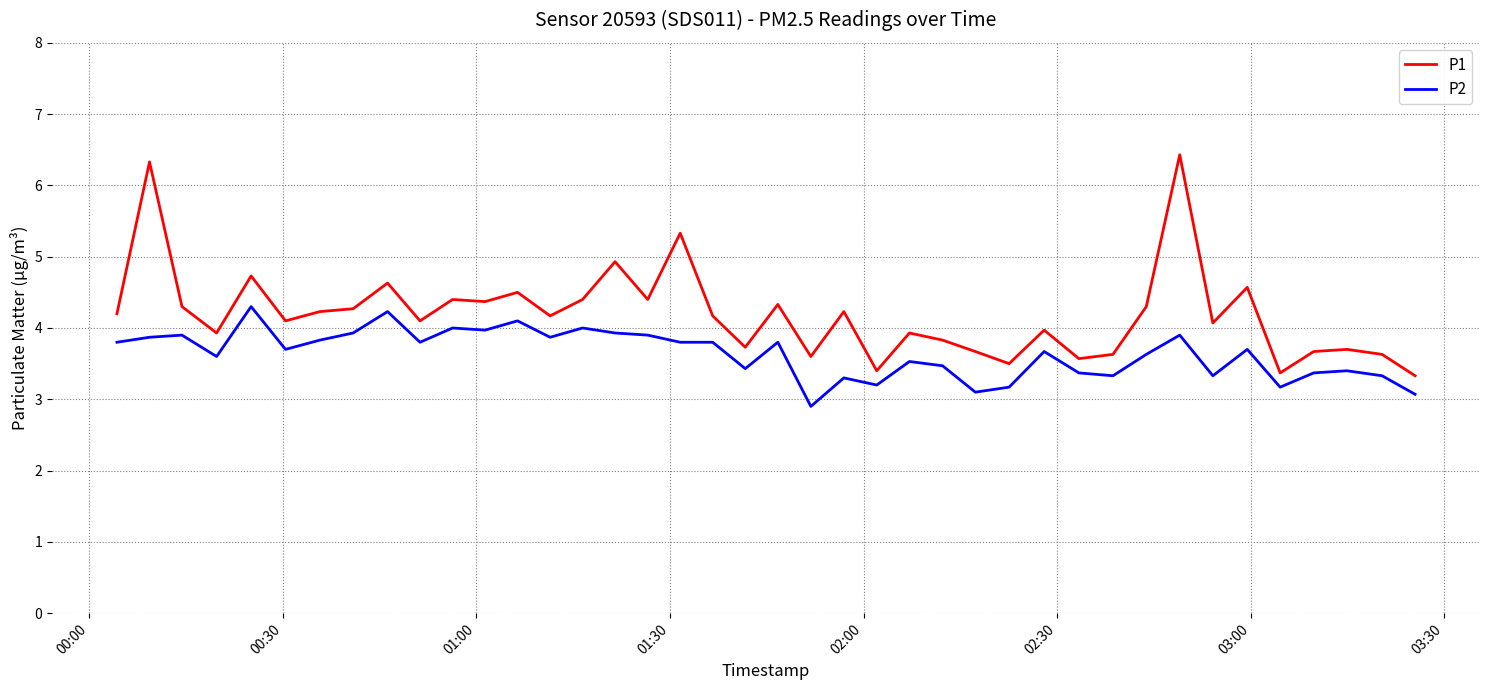

Reading left to right, extract all data points from this chart.

P1: 4.2	6.3	4.3	3.9	4.7	4.1	4.2	4.3	4.6	4.1	4.4	4.4	4.5	4.2	4.4	4.9	4.4	5.3	4.2	3.7	4.3	3.6	4.2	3.4	3.9	3.8	3.7	3.5	4.0	3.6	3.6	4.3	6.4	4.1	4.6	3.4	3.7	3.7	3.6	3.3
P2: 3.8	3.9	3.9	3.6	4.3	3.7	3.8	3.9	4.2	3.8	4.0	4.0	4.1	3.9	4.0	3.9	3.9	3.8	3.8	3.4	3.8	2.9	3.3	3.2	3.5	3.5	3.1	3.2	3.7	3.4	3.3	3.6	3.9	3.3	3.7	3.2	3.4	3.4	3.3	3.1